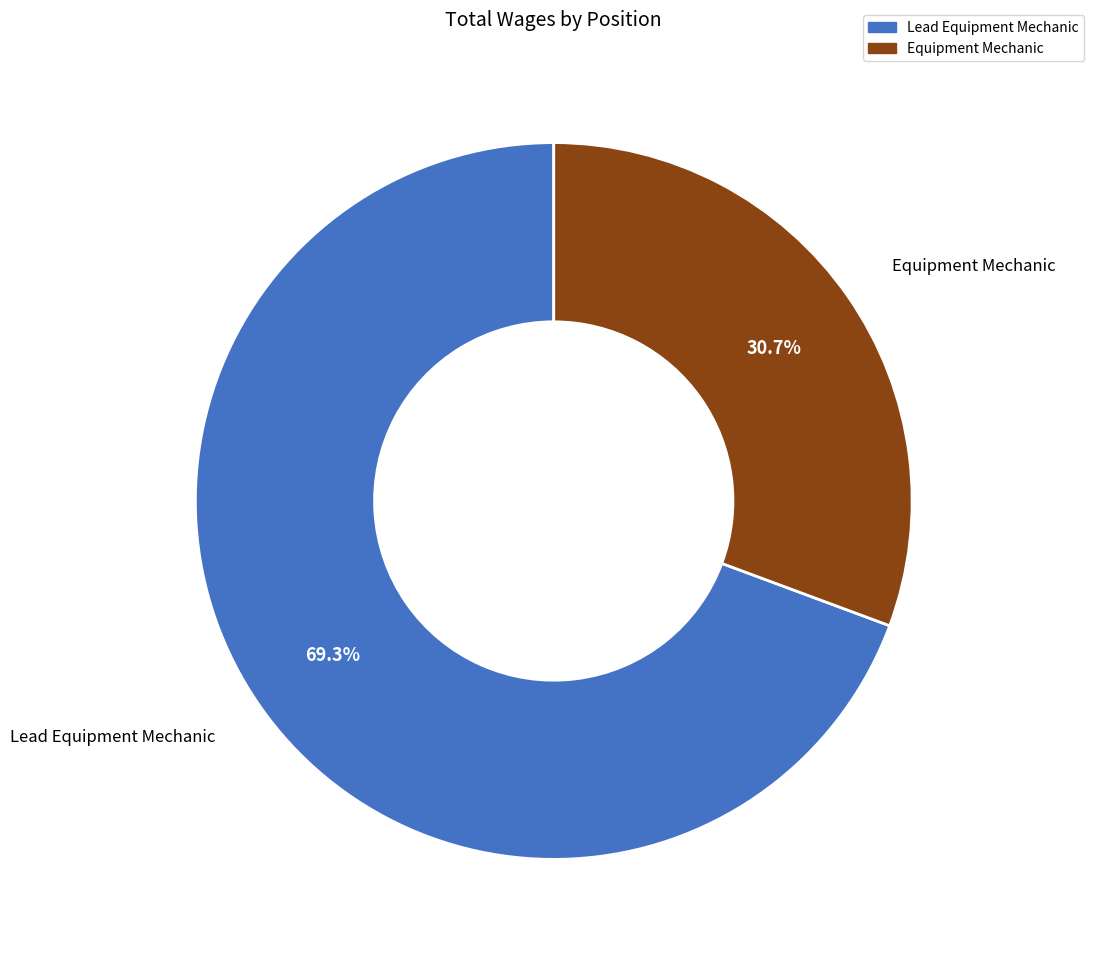

Does Lead Equipment Mechanic represent more than half of the total?

Yes